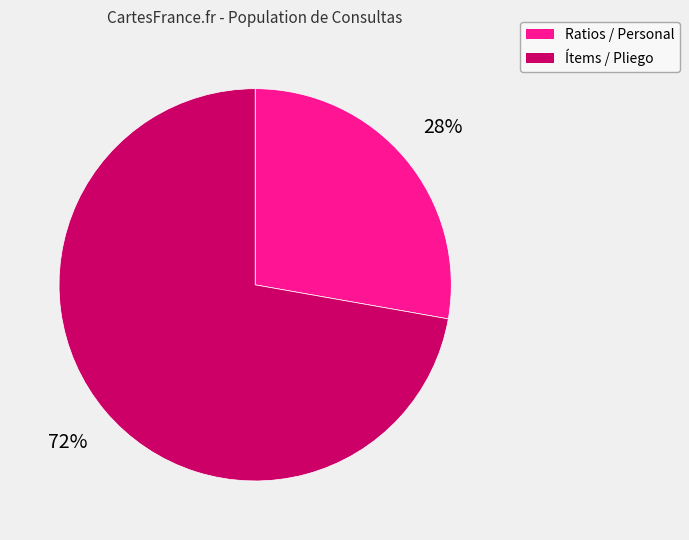

Is there a majority slice in this chart?

Yes